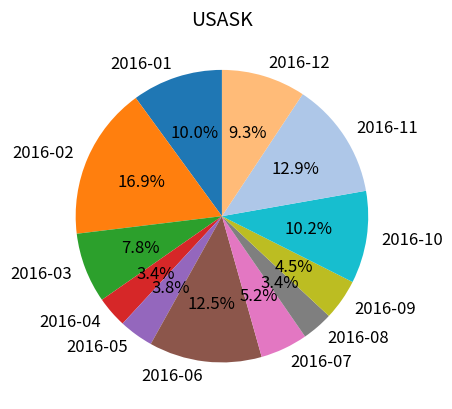

What is the largest slice in the pie chart?

2016-02